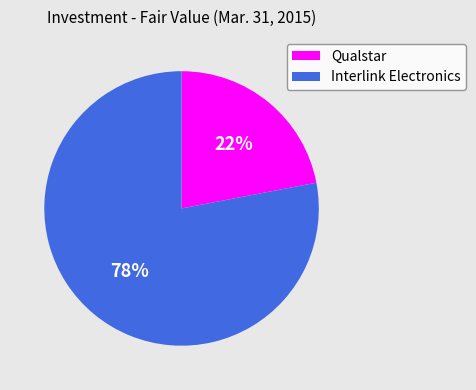

What is the majority slice?

Interlink Electronics